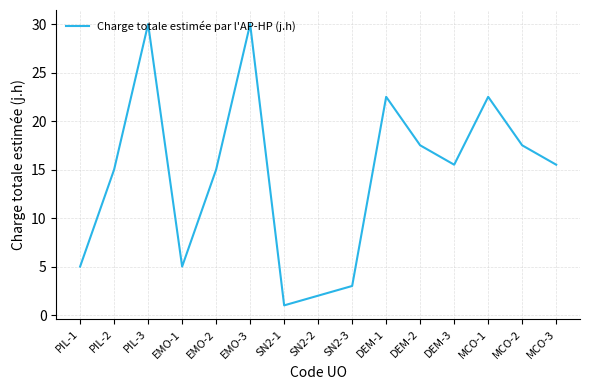

Reading left to right, transcribe all the data shown in this chart.

5.0	15.0	30.0	5.0	15.0	30.0	1.0	2.0	3.0	22.5	17.5	15.5	22.5	17.5	15.5